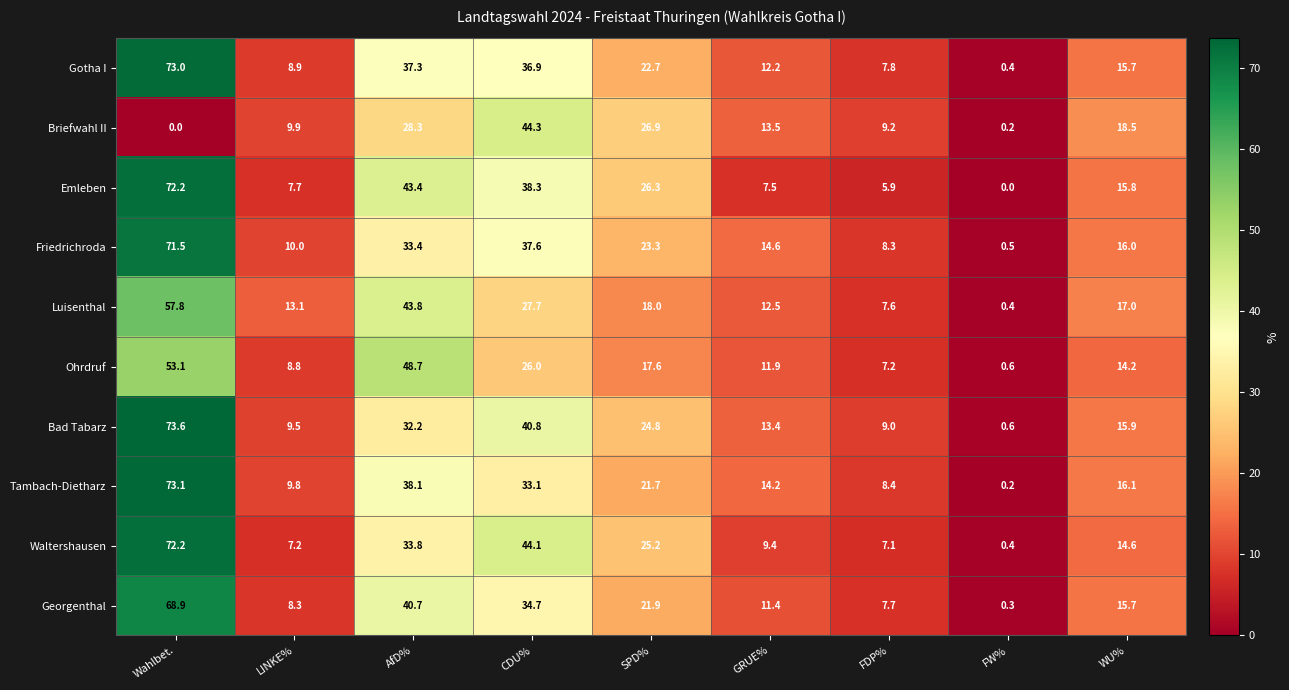

The Briefwahl II series shows 9.9 at LINKE%. True or false?

True